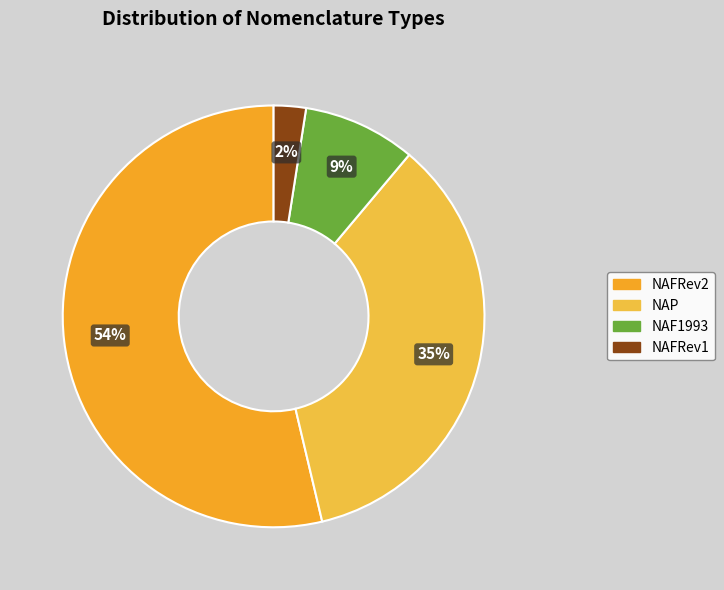

Which category accounts for the majority?

NAFRev2